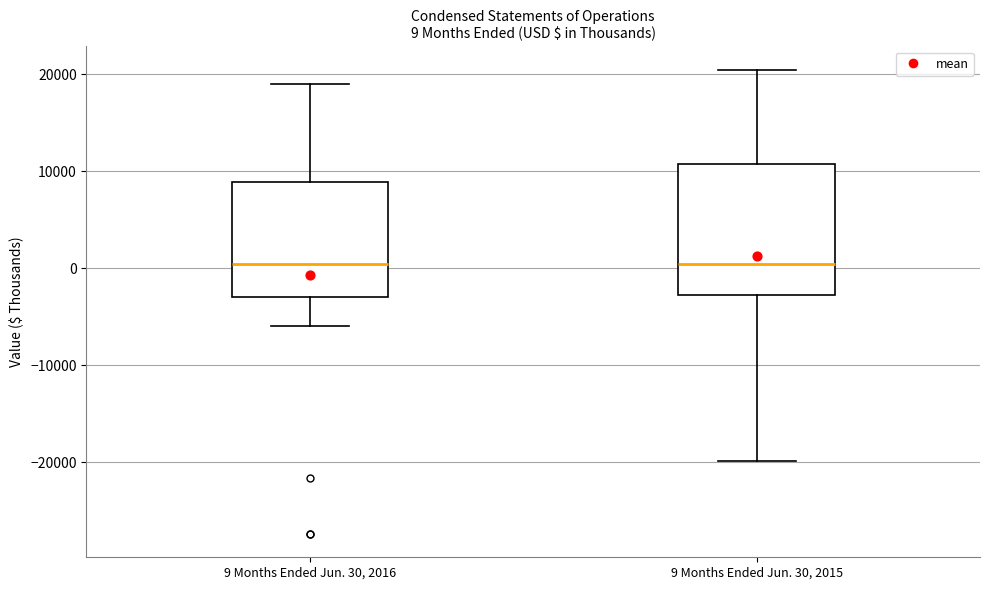

Which box is the tallest, from its lower edge to its upper edge?

9 Months Ended Jun. 30, 2015